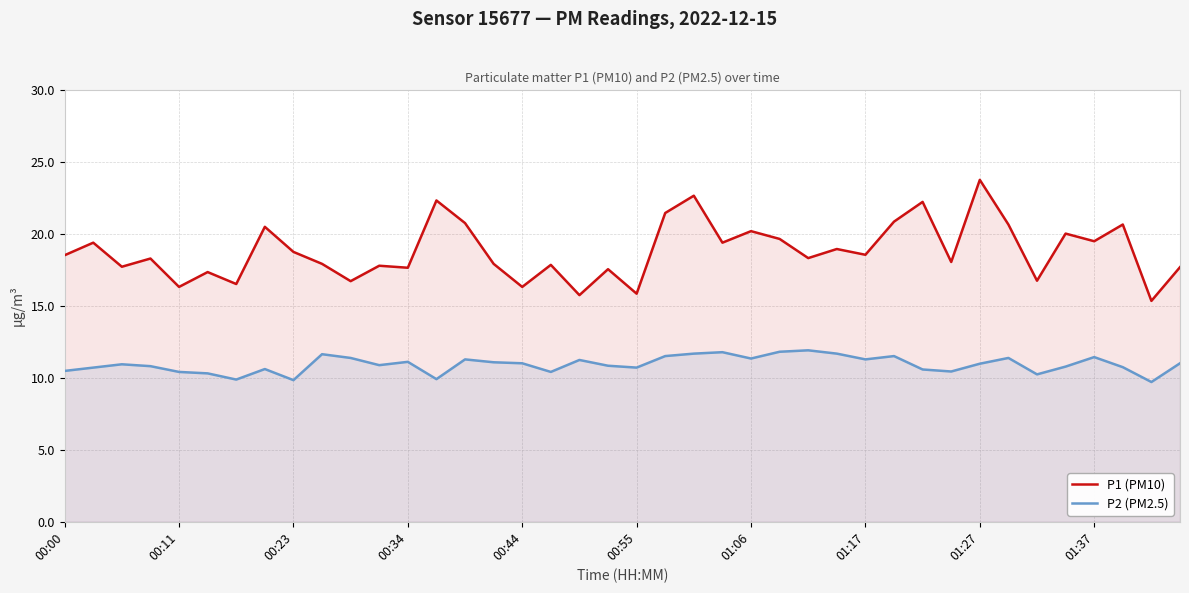

Which series has the widest spread of values?

P1 (PM10)